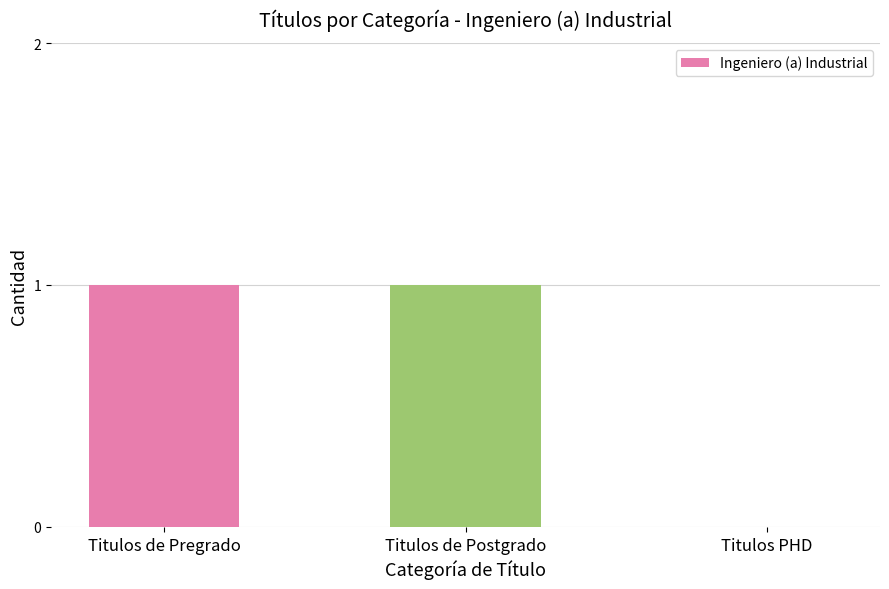

Are the bars grouped side by side (vs. stacked)?

No